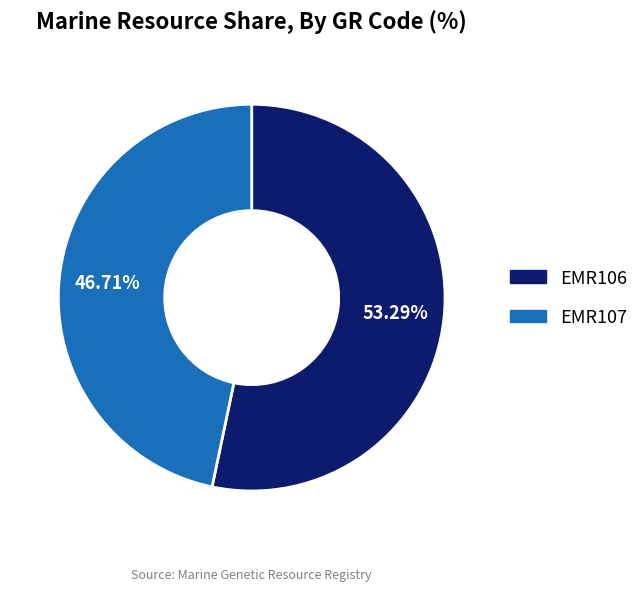

Does EMR107 represent more than half of the total?

No